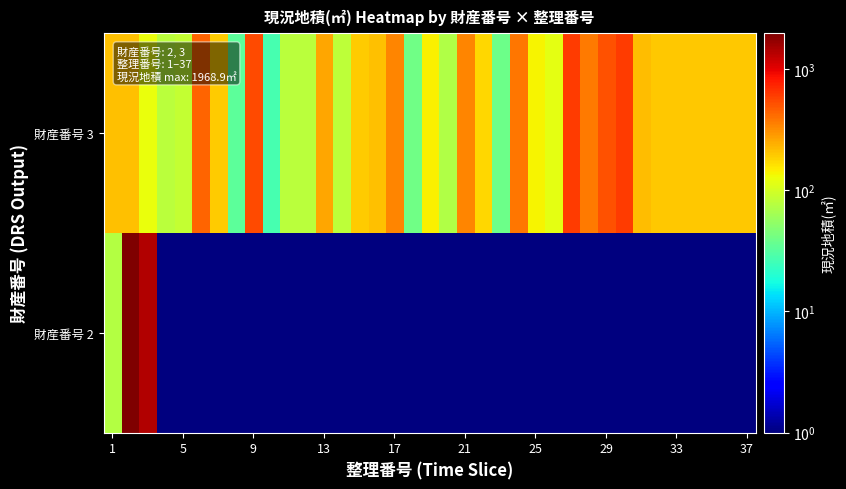

Reading left to right, list all the values displayed in this chart.

財産番号 2: 75.0	1968.9	1389.5	0.0	0.0	0.0	0.0	0.0	0.0	0.0	0.0	0.0	0.0	0.0	0.0	0.0	0.0	0.0	0.0	0.0	0.0	0.0	0.0	0.0	0.0	0.0	0.0	0.0	0.0	0.0	0.0	0.0	0.0	0.0	0.0	0.0	0.0
財産番号 3: 211.0	208.0	125.0	79.3	86.0	442.0	195.0	33.0	535.0	27.0	80.0	79.3	257.0	82.0	194.0	211.0	337.2	39.7	145.0	72.0	333.0	175.0	39.0	385.0	137.0	115.0	605.0	367.0	505.8	614.9	218.0	198.0	198.0	198.0	198.0	198.0	198.0